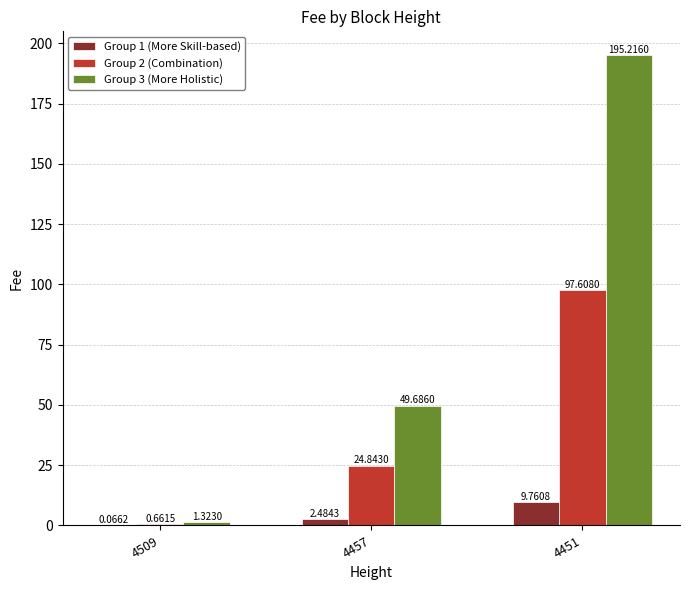

At which label is Group 3 (More Holistic) closest to 98?

4457